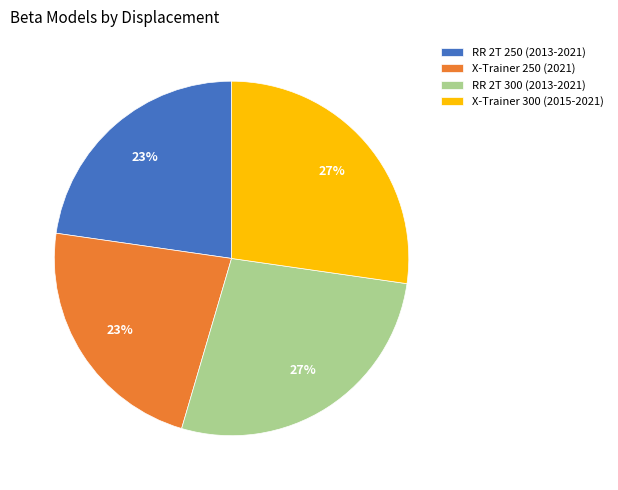

To the nearest percent, what percentage of the pie is RR 2T 300 (2013-2021)?

27%